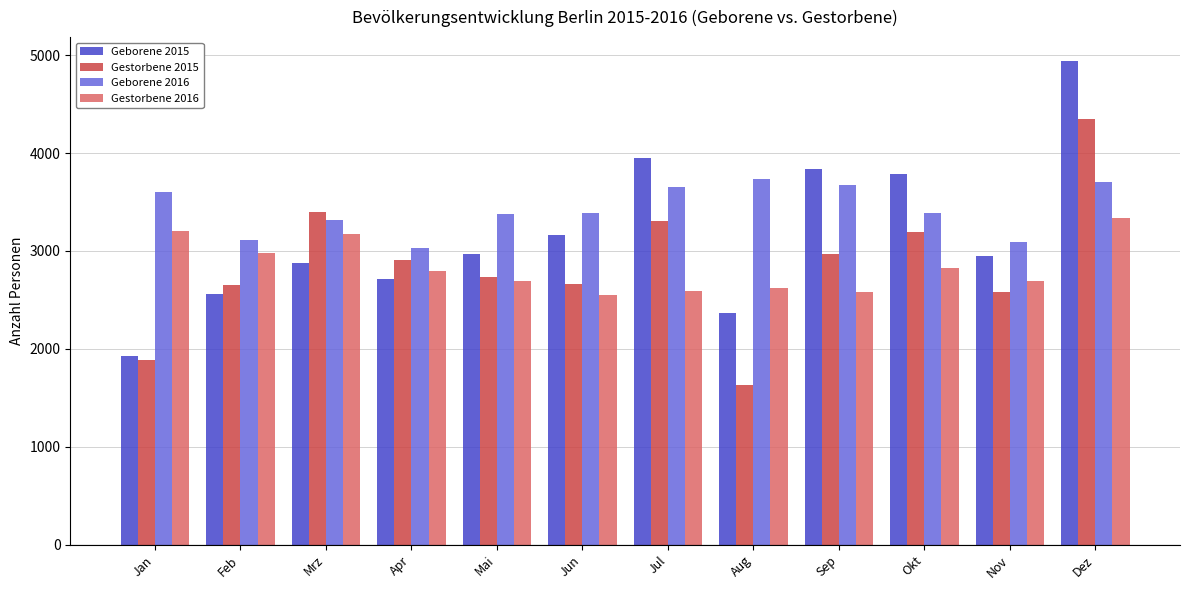

What is the label of the 9th bar from the right?

Apr